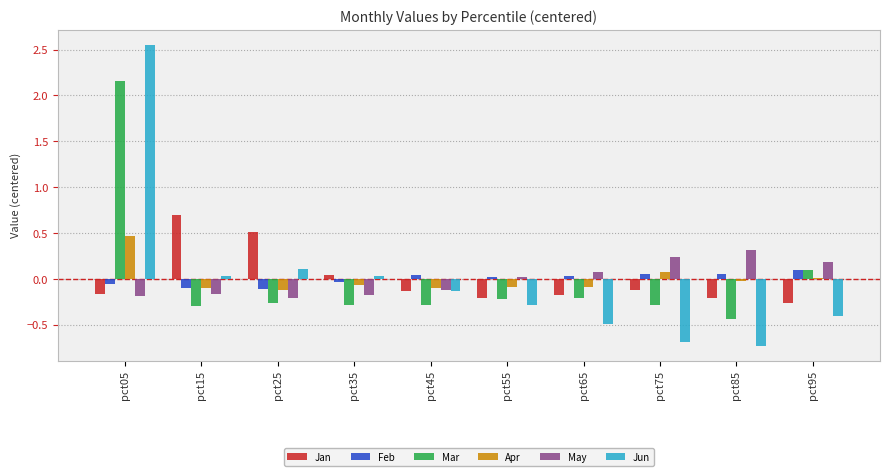

Between pct05 and pct95, which series saw the biggest shift?

Jun